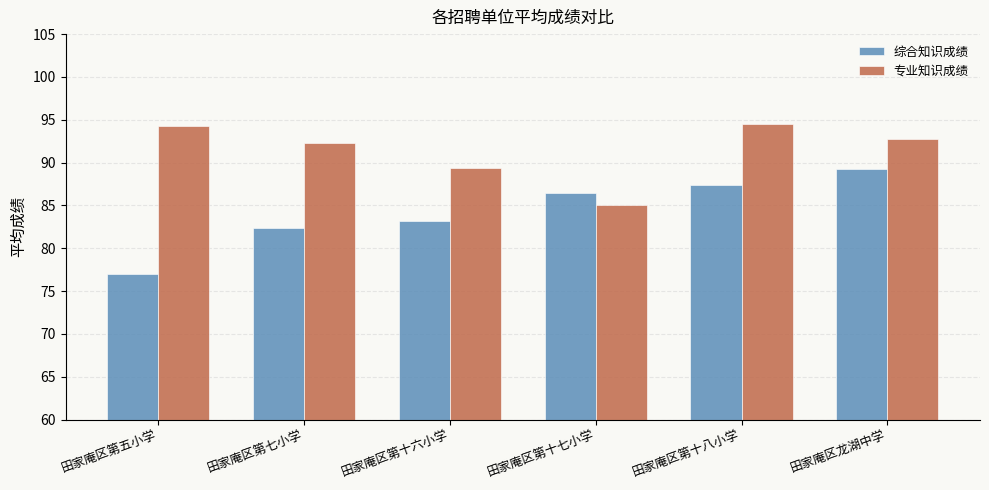

What is the spread (max minus min) of values at 田家庵区龙湖中学?

3.5